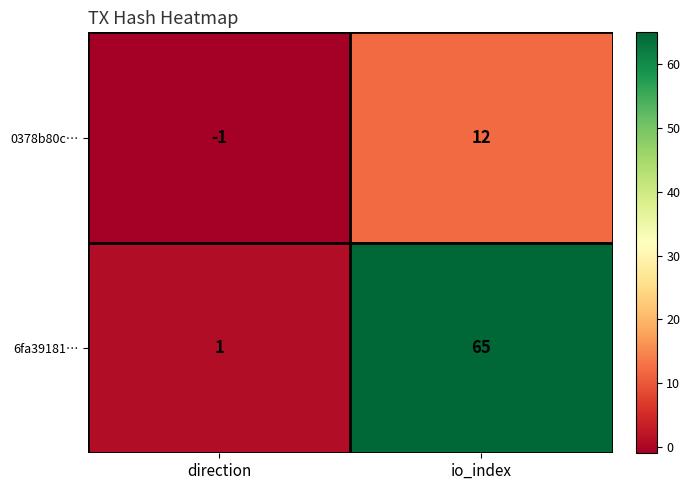

At which label is 0378b80c… closest to 5?

direction